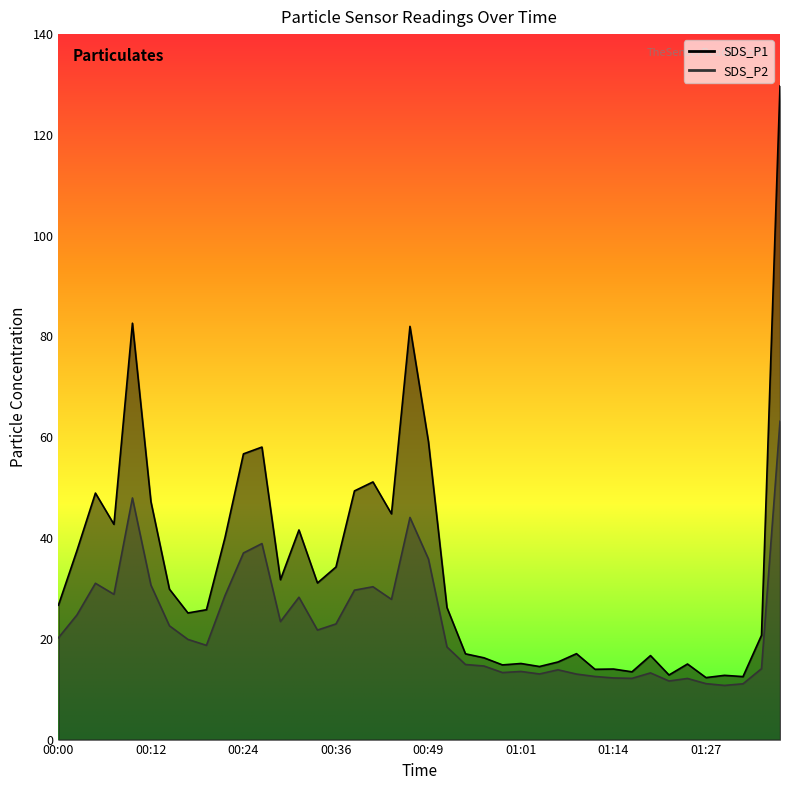

In SDS_P1, how many points are lower than both neighbors (excluding endpoints)?

12